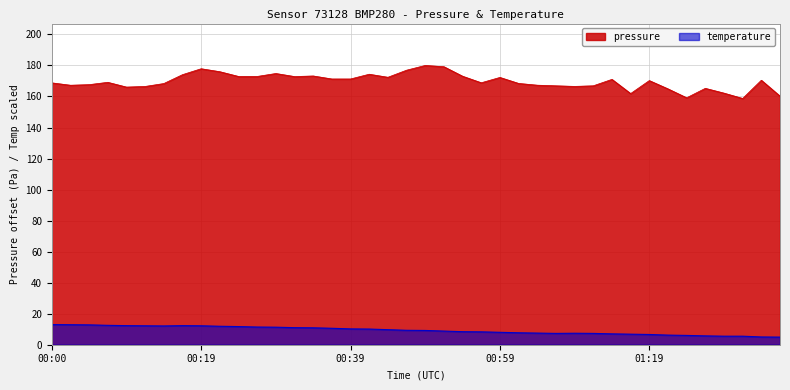

Reading right to left, what are all the values shown in this chart?

pressure: 01:36=160.2	01:34=170.5	01:31=158.7	01:29=162.2	01:26=165.2	01:24=159.2	01:21=164.9	01:19=170.2	01:16=161.9	01:14=171.0	01:11=166.9	01:09=166.5	01:06=166.9	01:04=167.3	01:01=168.4	00:59=172.3	00:56=168.8	00:54=173.1	00:52=179.2	00:49=180.0	00:47=176.9	00:44=172.4	00:42=174.3	00:39=171.3	00:37=171.3	00:35=173.2	00:32=172.8	00:30=174.8	00:27=172.9	00:25=172.9	00:22=176.0	00:19=177.9	00:17=174.1	00:15=168.3	00:12=166.5	00:10=166.1	00:07=169.1	00:05=167.6	00:02=167.2	00:00=168.8
temperature: 01:36=4.9	01:34=5.0	01:31=5.5	01:29=5.5	01:26=5.7	01:24=6.0	01:21=6.2	01:19=6.6	01:16=6.8	01:14=7.0	01:11=7.3	01:09=7.4	01:06=7.3	01:04=7.5	01:01=7.7	00:59=8.0	00:56=8.3	00:54=8.4	00:52=8.8	00:49=9.2	00:47=9.3	00:44=9.7	00:42=10.1	00:39=10.2	00:37=10.6	00:35=10.9	00:32=11.0	00:30=11.3	00:27=11.4	00:25=11.7	00:22=11.9	00:19=12.2	00:17=12.3	00:15=12.1	00:12=12.2	00:10=12.3	00:07=12.5	00:05=12.8	00:02=12.9	00:00=13.0